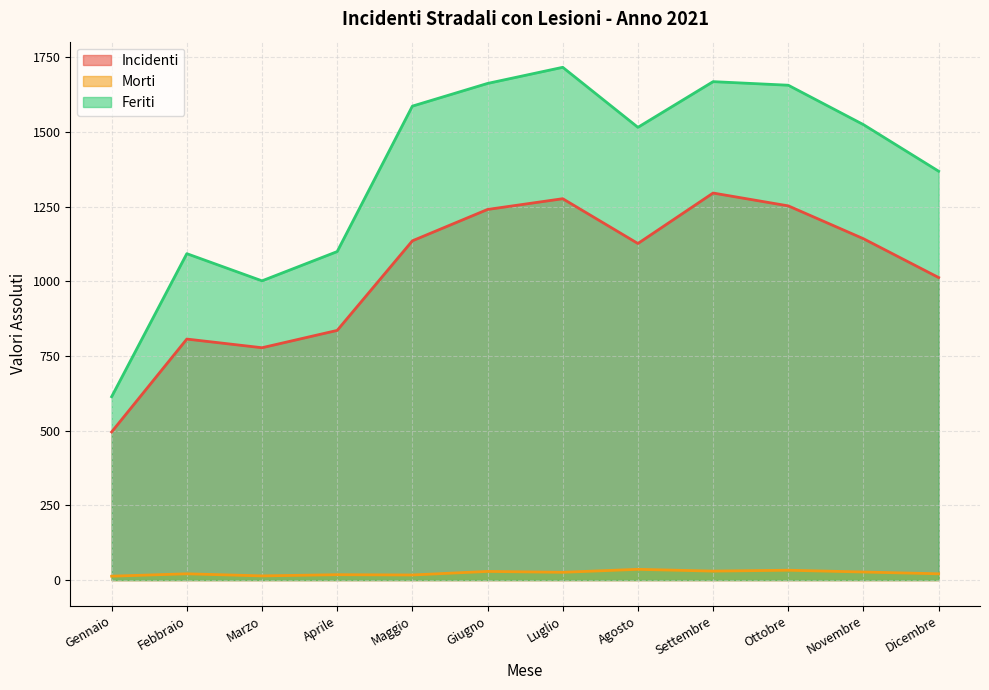

Count the number of categories in the chart.

12